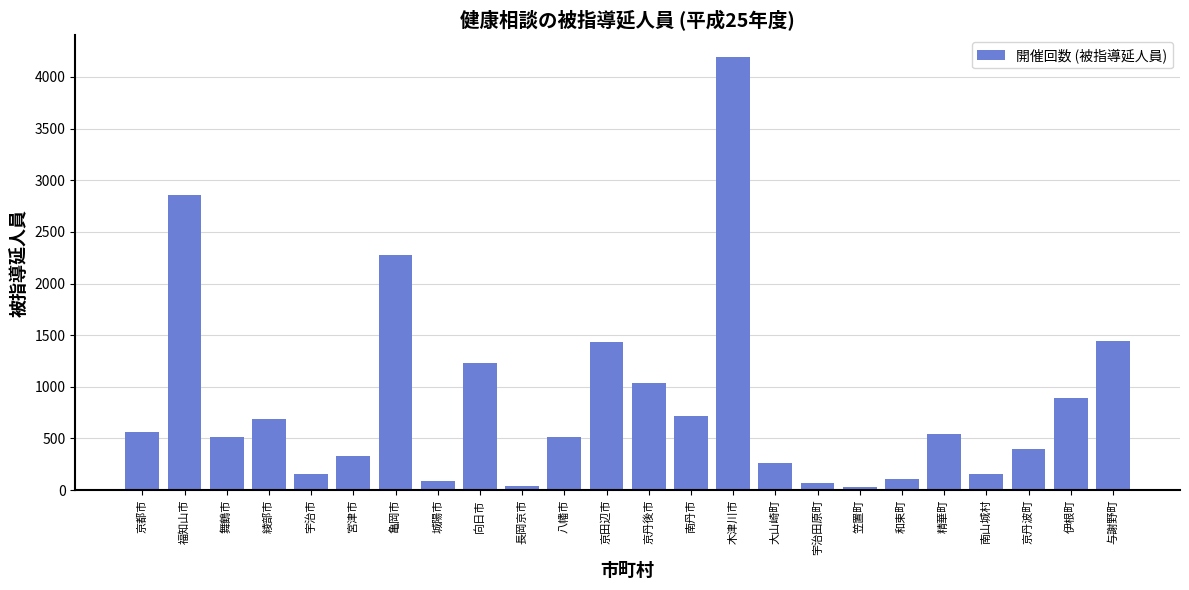

What is the greatest value displayed?

4192